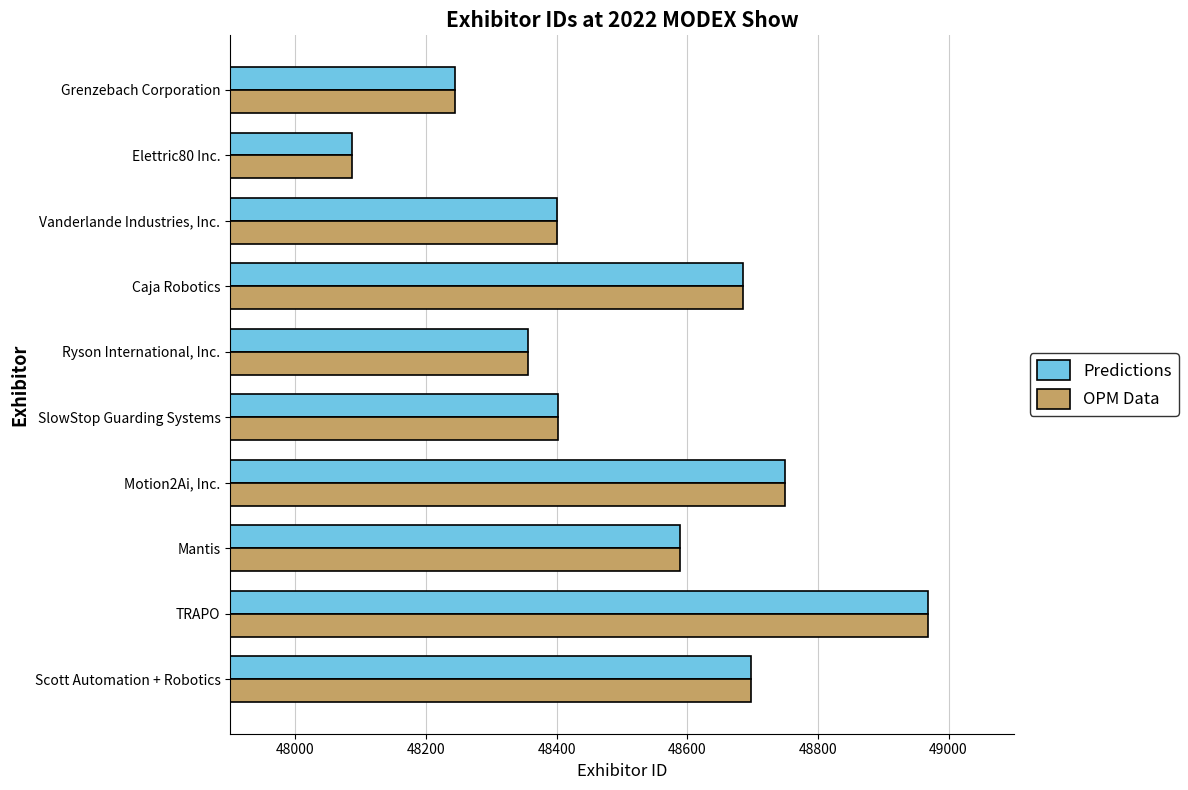

At how many categories does at least one series exceed 48326?

8